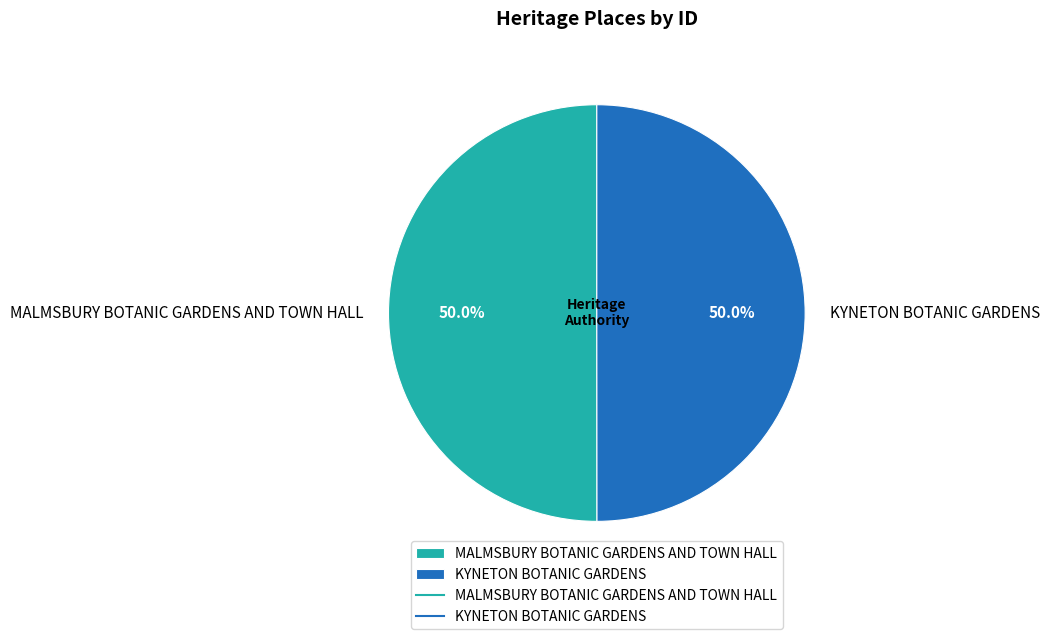

Combined, do MALMSBURY BOTANIC GARDENS AND TOWN HALL and KYNETON BOTANIC GARDENS account for over 50%?

Yes